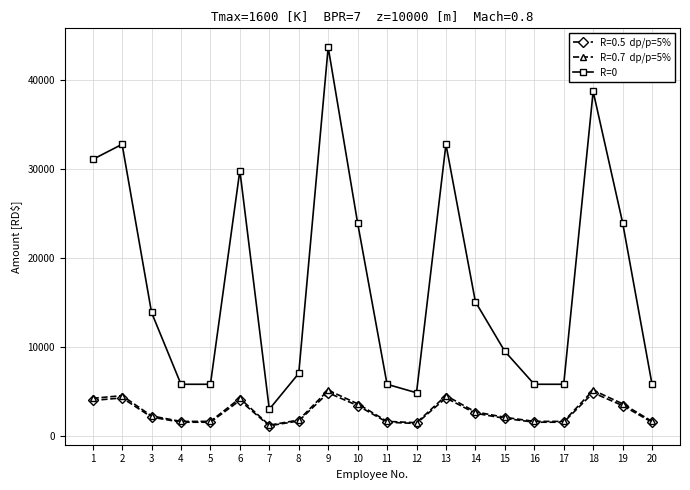

What is the spread (max minus min) of values at 1?

27038.4